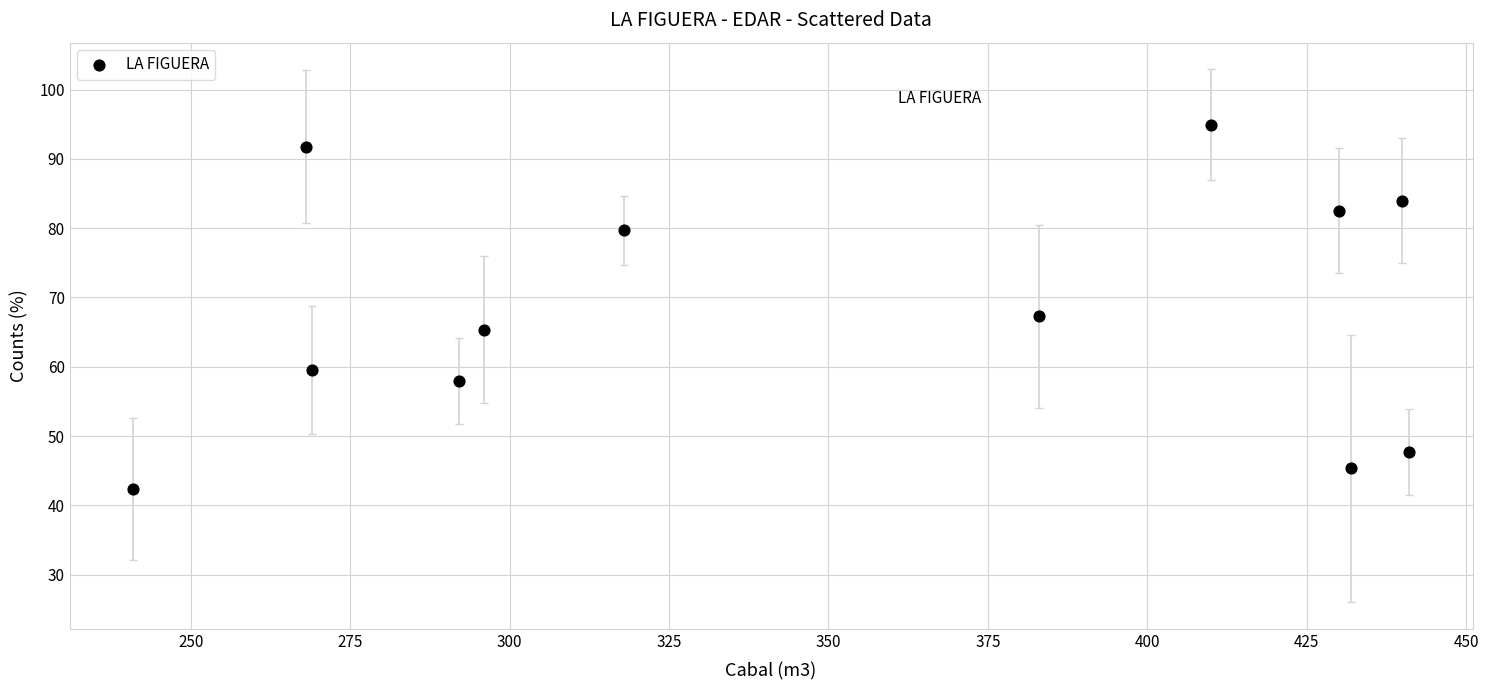

What is the average Y value?

68.2